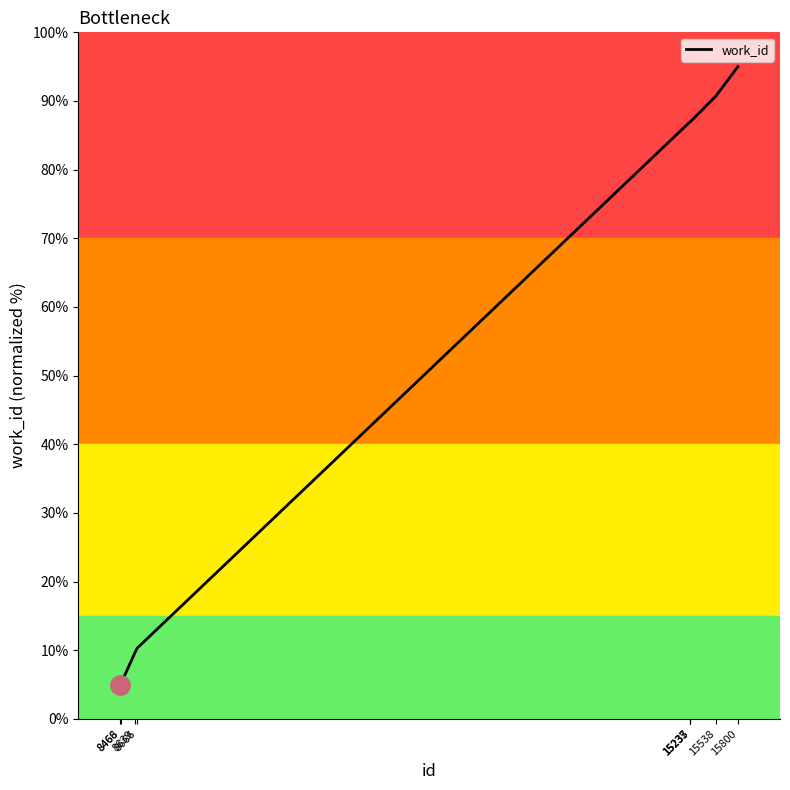

What is the smallest value displayed?

5.0